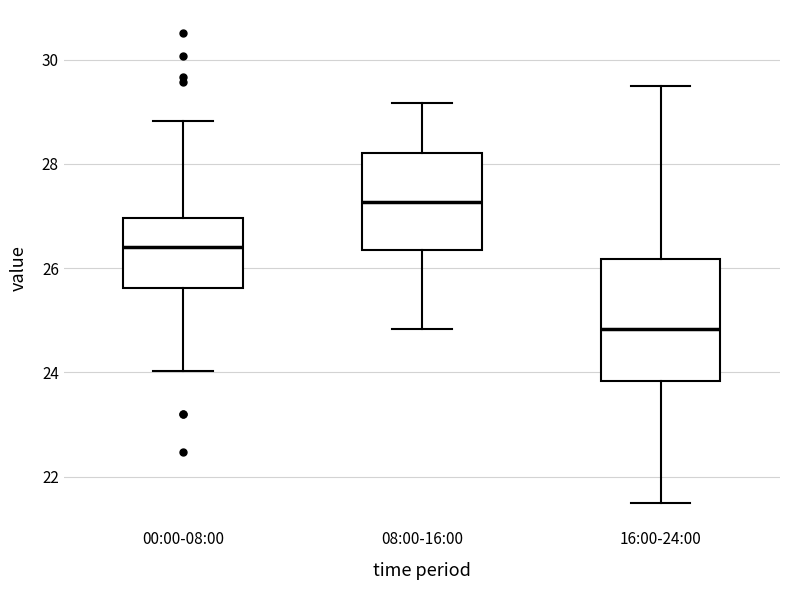

Where does the upper whisker of the box for 00:00-08:00 end on the y-axis? The values are not printed on the chart, so give them approximately, as read against the axis.

28.8